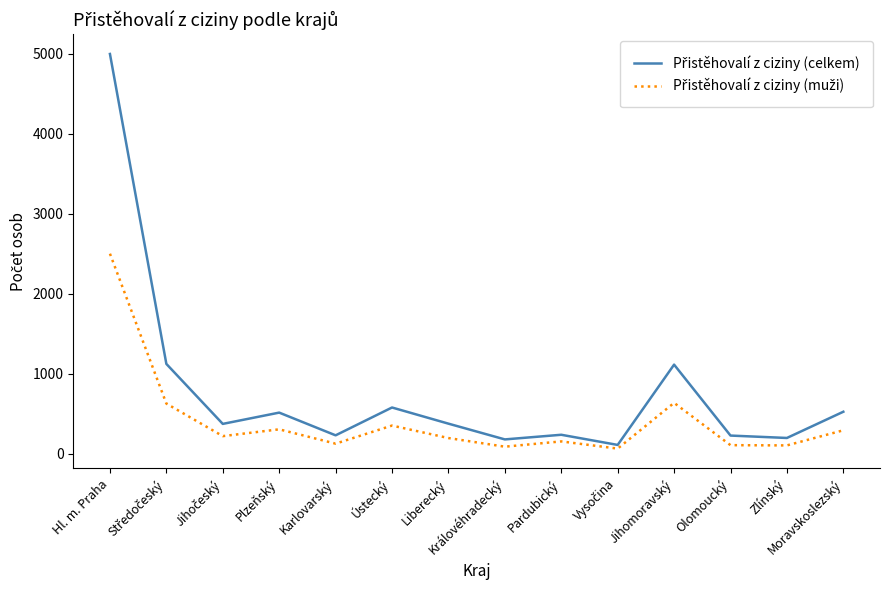

Which category has the highest value across all series?

Hl. m. Praha